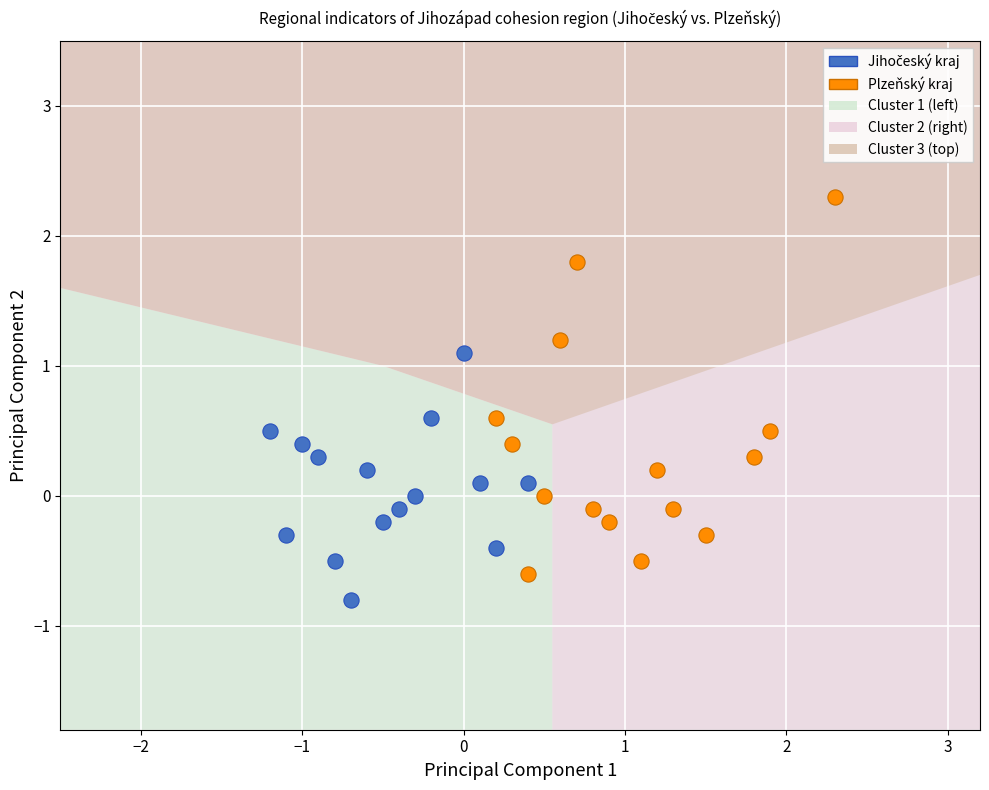

Which series has the widest spread of Y values?

Plzeňský kraj